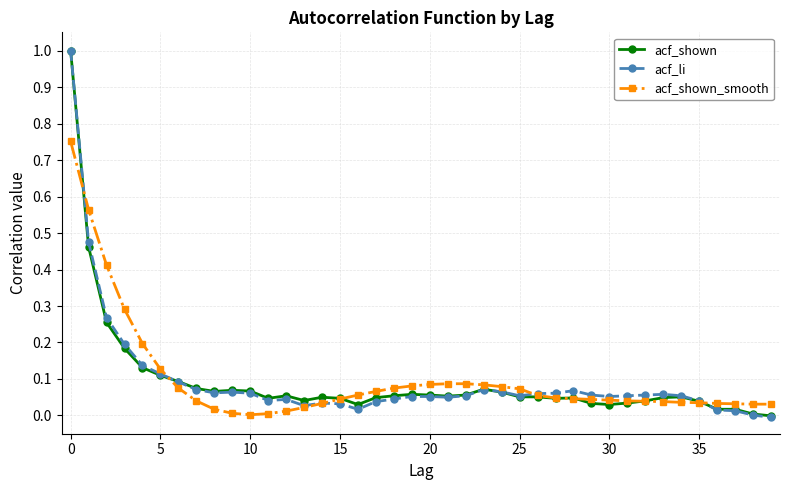

True or false: acf_shown has more than 1 points higher than both neighbors.

True